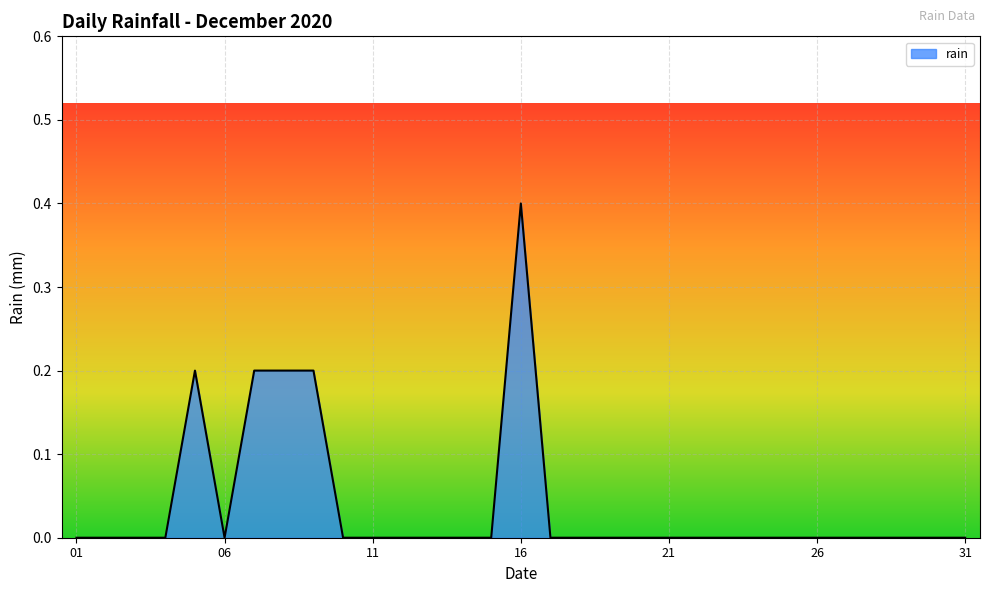

What is the difference between the maximum and minimum values?

0.4